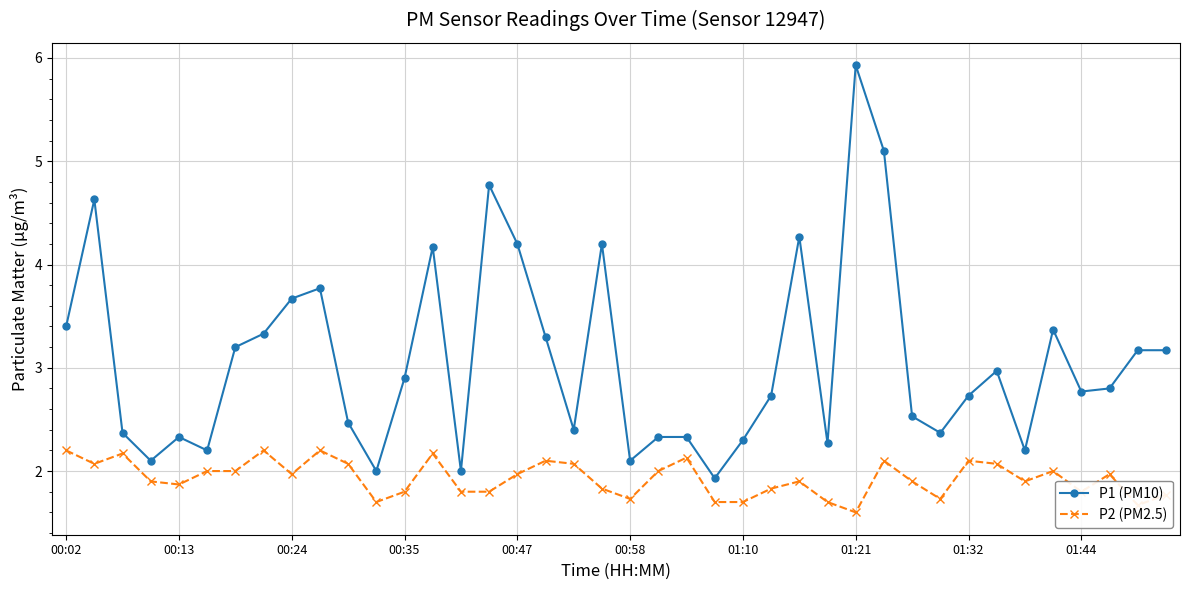

What is the difference between the maximum and minimum values in the P2 (PM2.5) series?

0.6